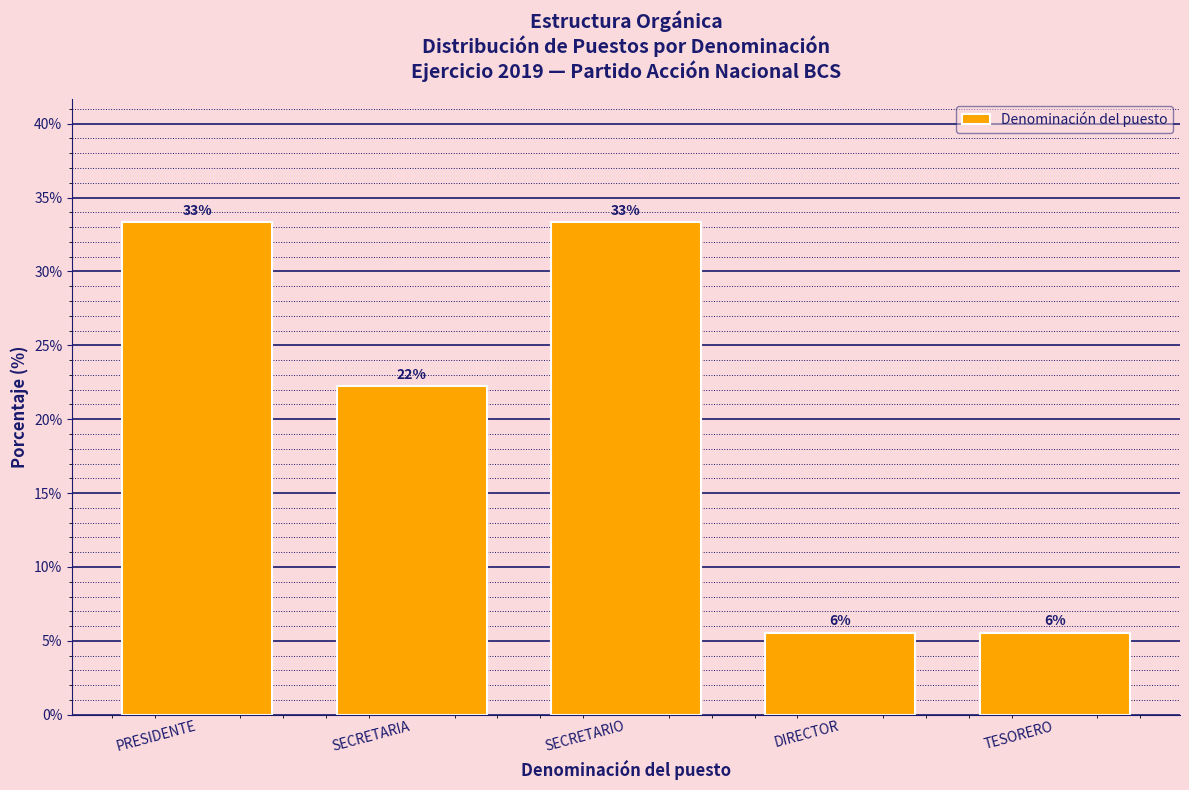

Does the chart contain any negative values?

No